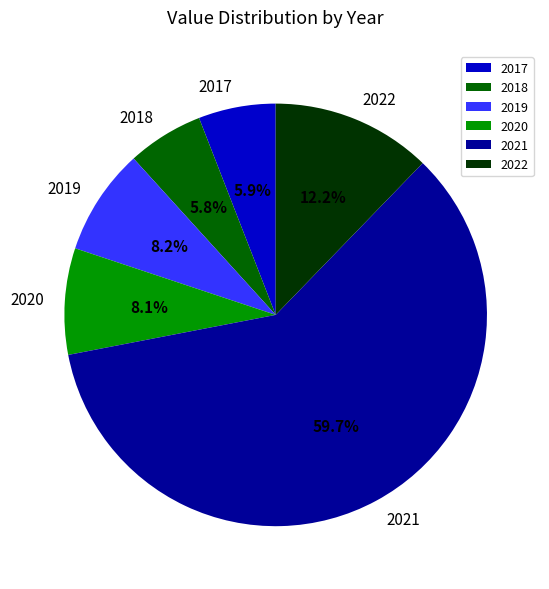

What percentage is the 2019 slice, to the nearest percent?

8%